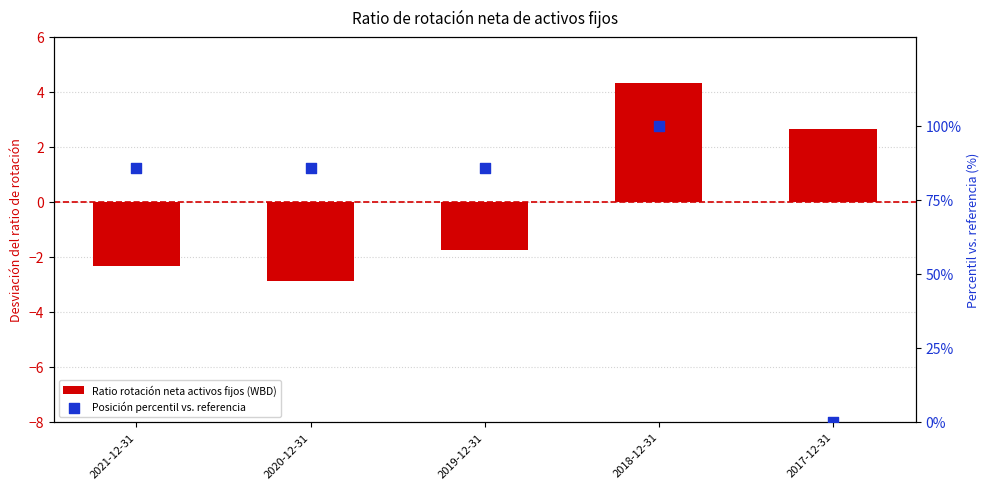

What is the total value across all series at 2020-12-31?

82.8